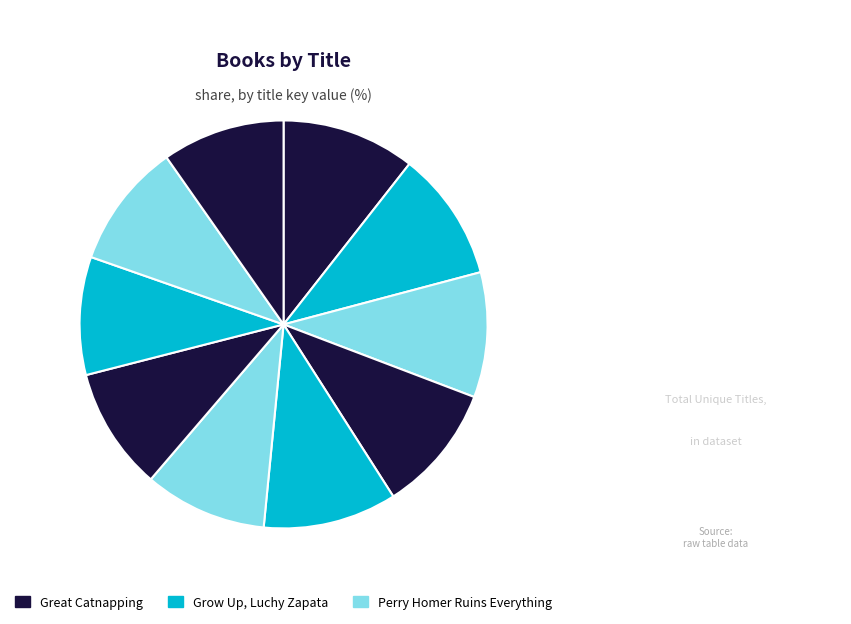

How many segments does this pie chart have?

10